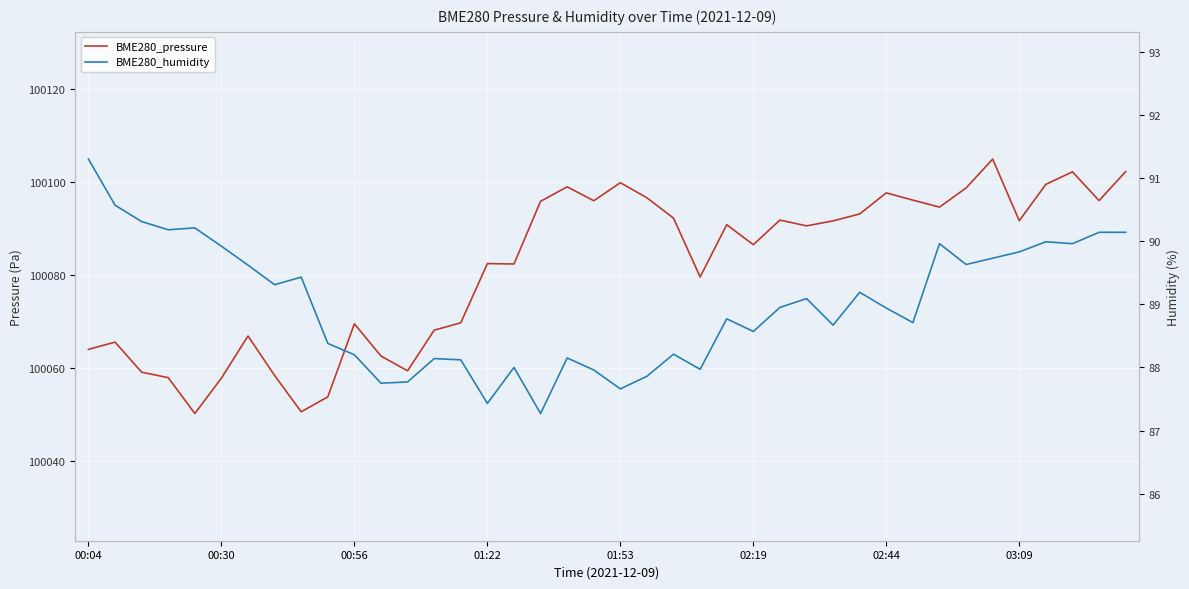

What is the difference between the second highest and second lowest values in the BME280_pressure series?

51.7